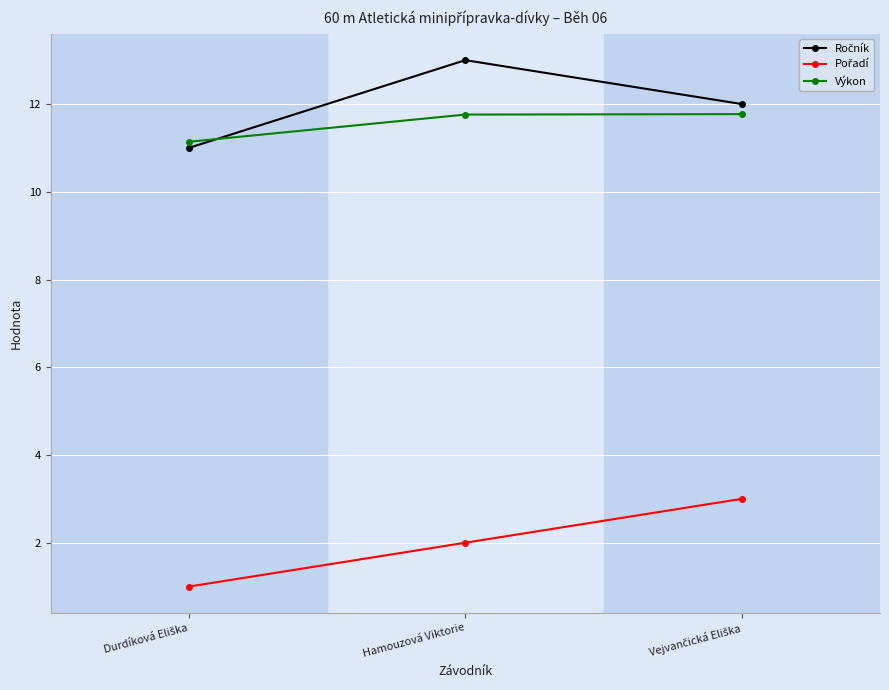

How many categories are shown in the chart?

3